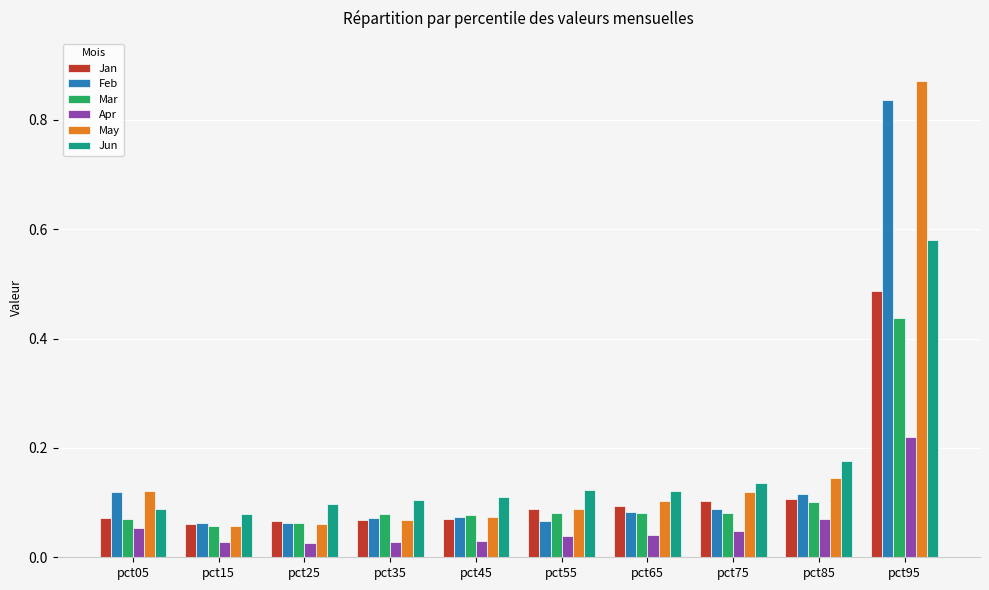

Which series has the widest spread of values?

May